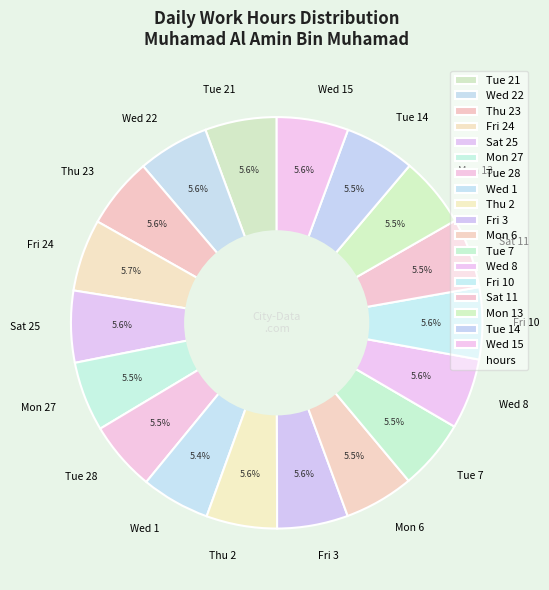

What portion of the pie excludes Tue 14?

94.5%